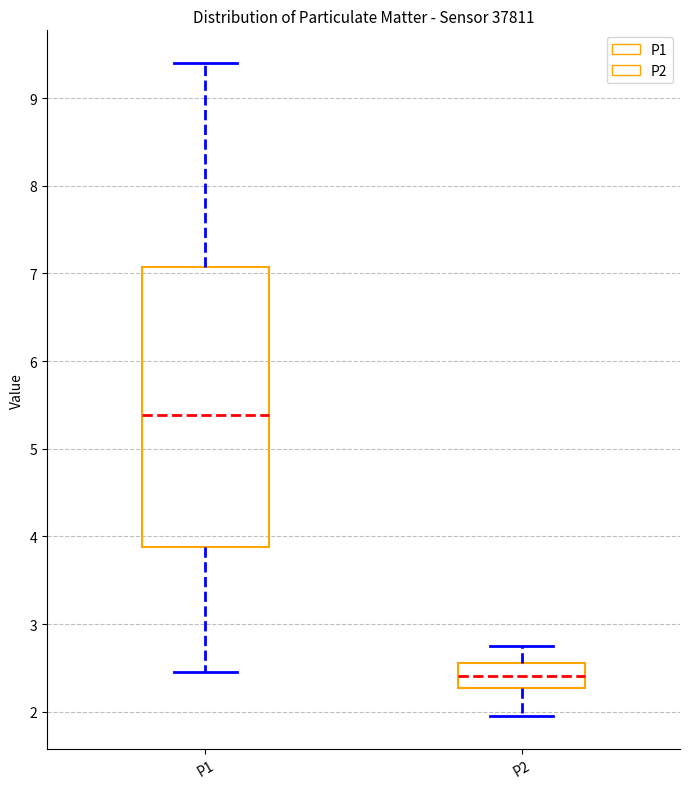

Where does the median line of the box for P1 sit on the y-axis? The values are not printed on the chart, so give them approximately, as read against the axis.

5.4